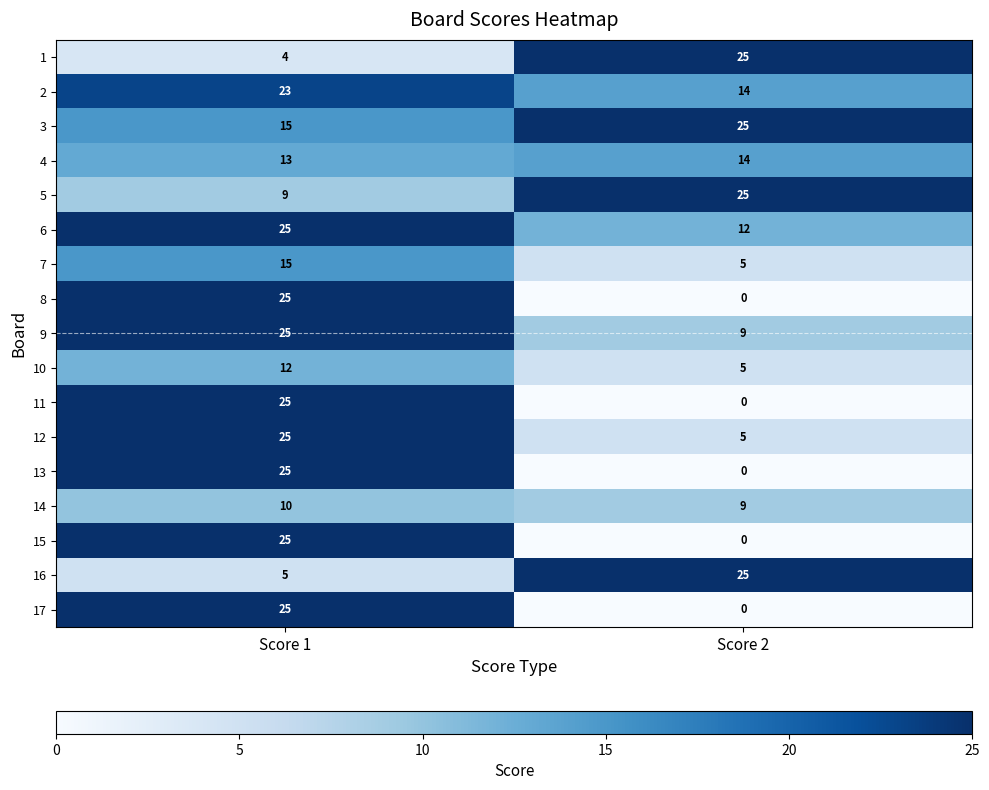

Rank the categories by 7 value from lowest to highest.

Score 2, Score 1